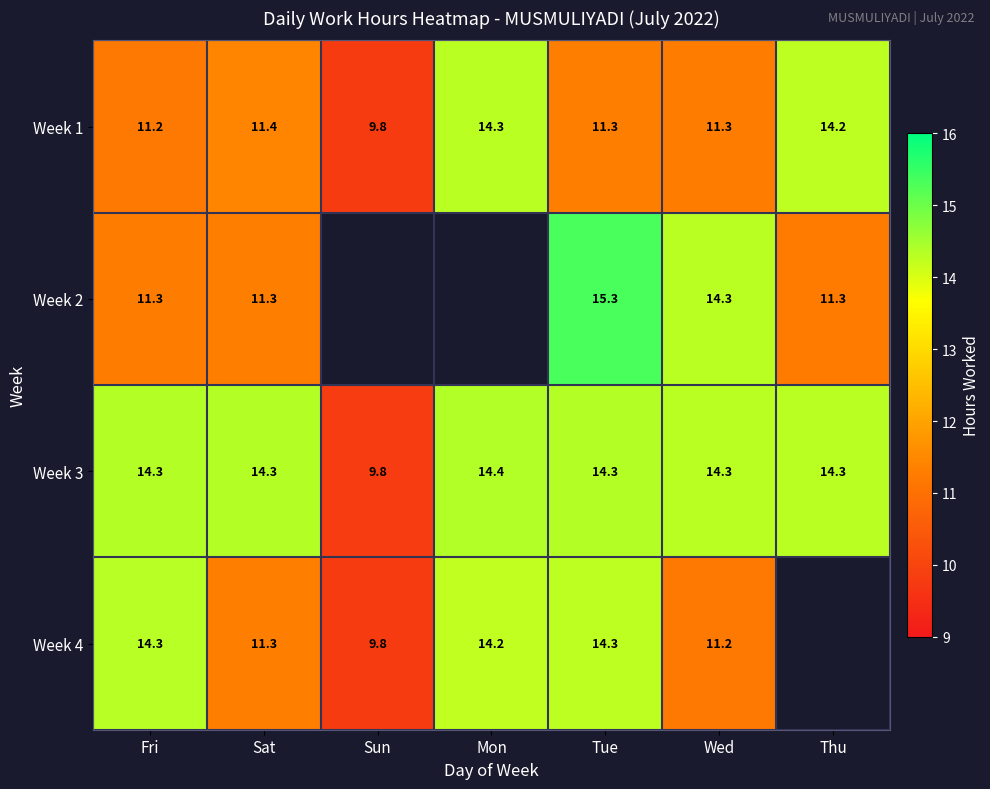

The value of Week 4 at Fri is 4.4. True or false?

False